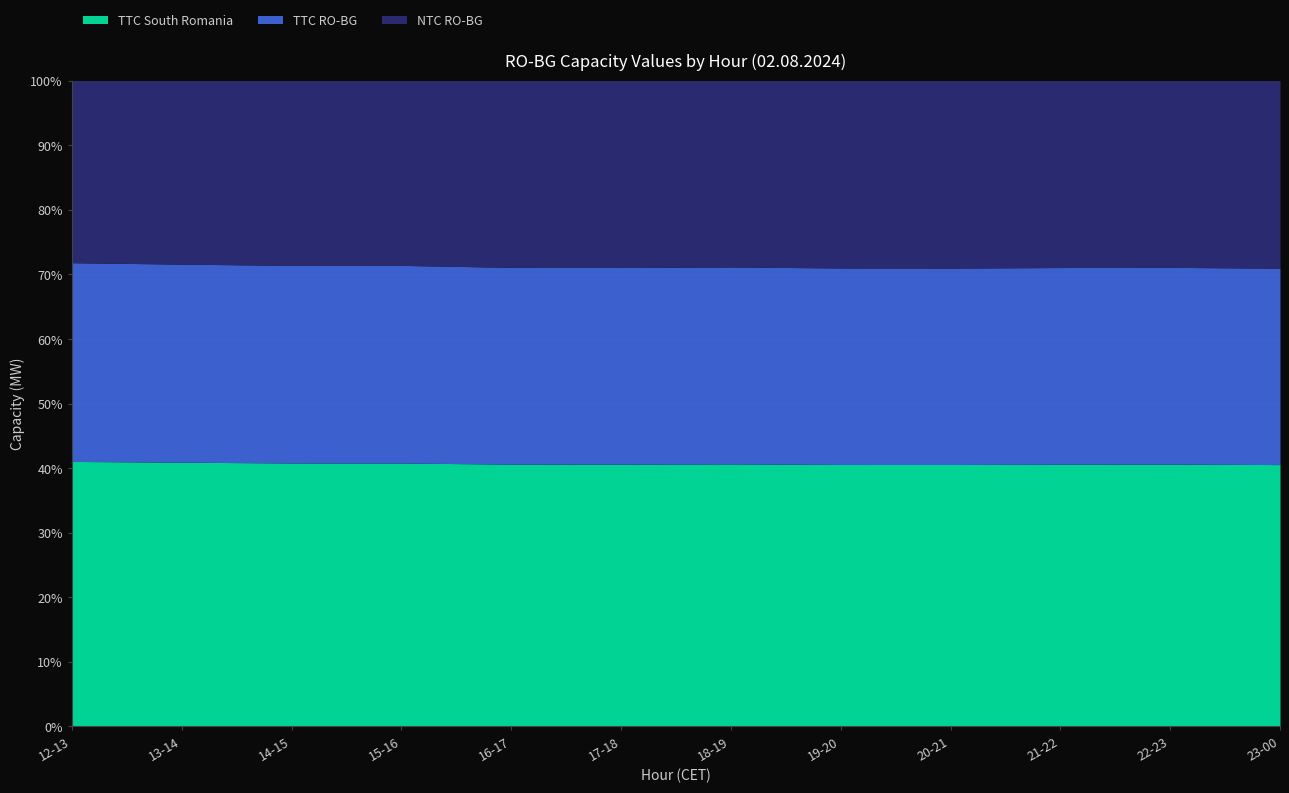

Is the value of TTC RO-BG at 13-14 greater than the value of TTC South Romania at 15-16?

No